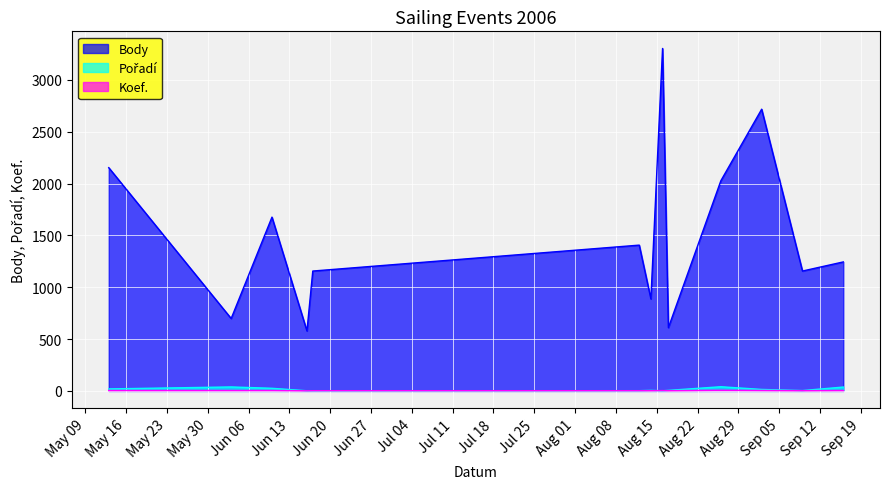

The Pořadí series shows 1 at 2006-08-16. True or false?

True